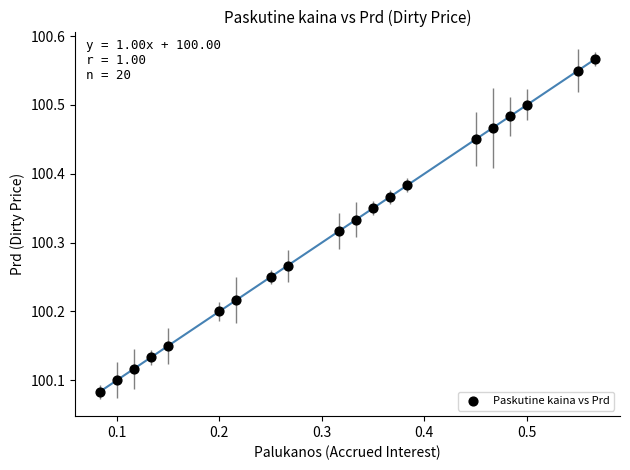

What is the range of X values (max minus min)?

0.5